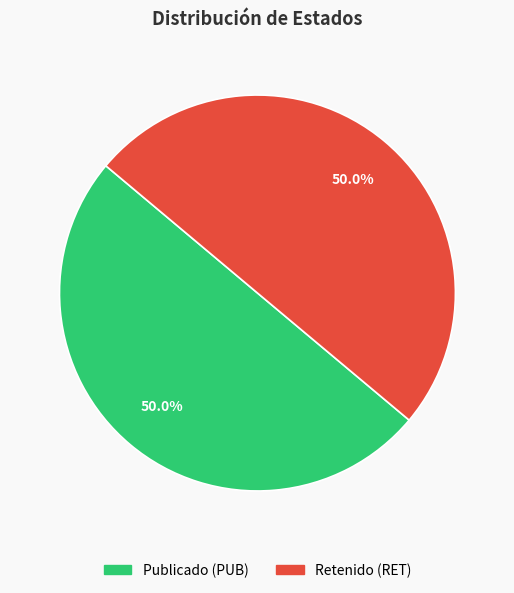

How many segments does this pie chart have?

2